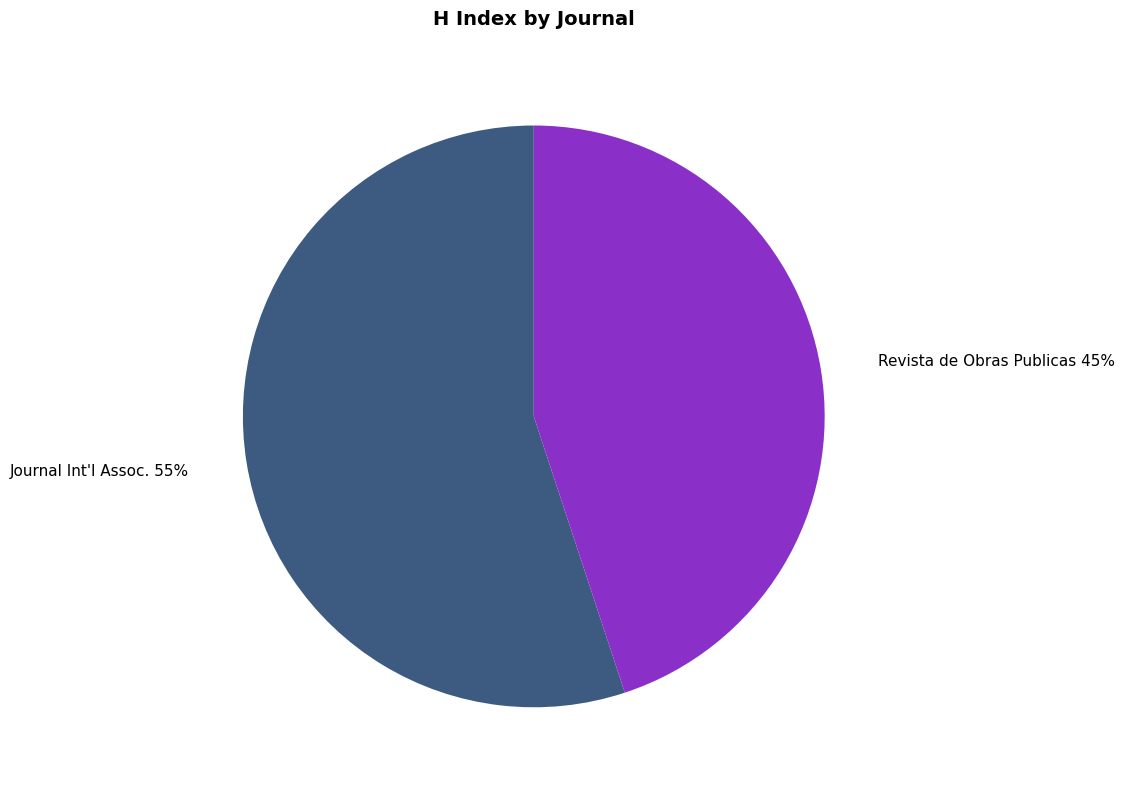

To the nearest percent, what is the difference between the largest and smallest slice percentages?

10%